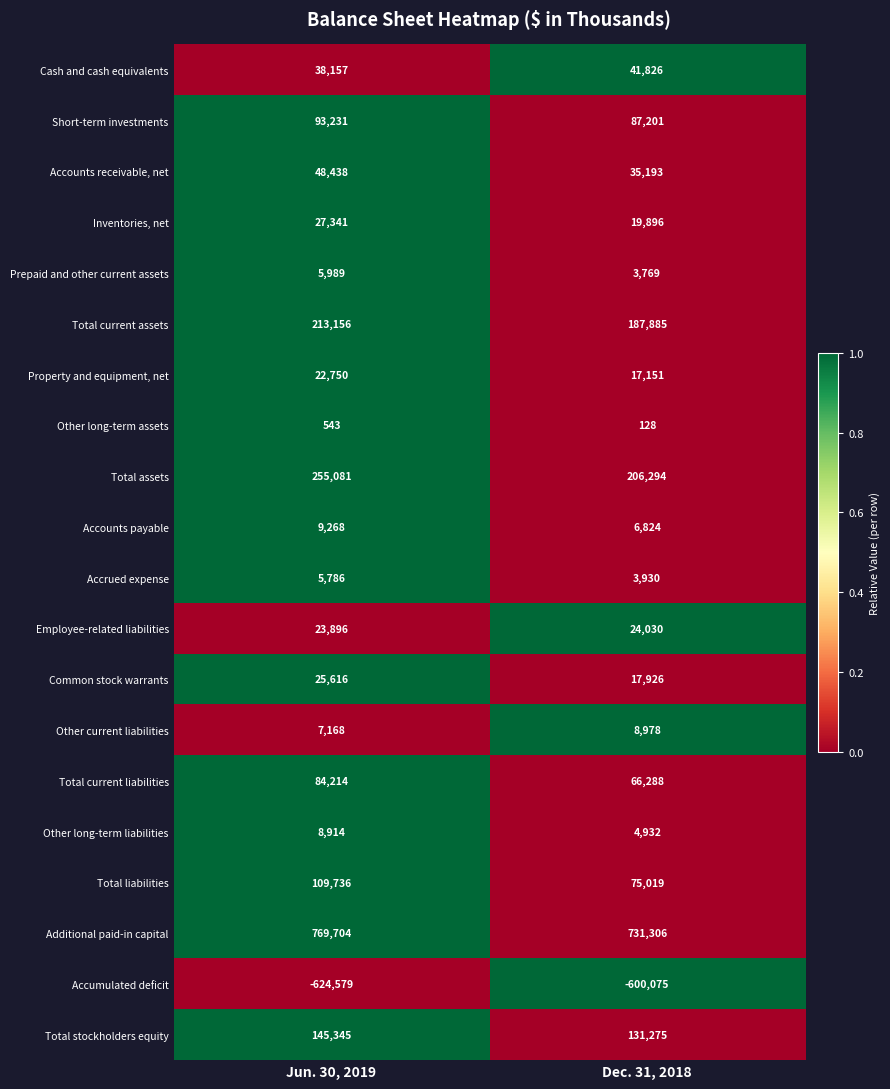

What is the spread (max minus min) of values at Jun. 30, 2019?

1394283